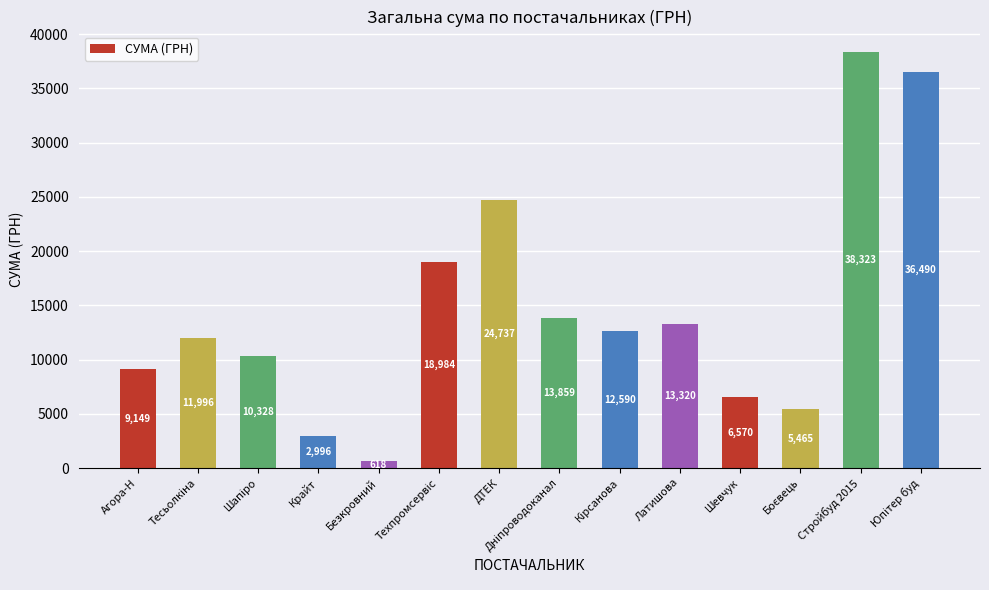

Which has a higher value, ДТЕК or Безкровний?

ДТЕК